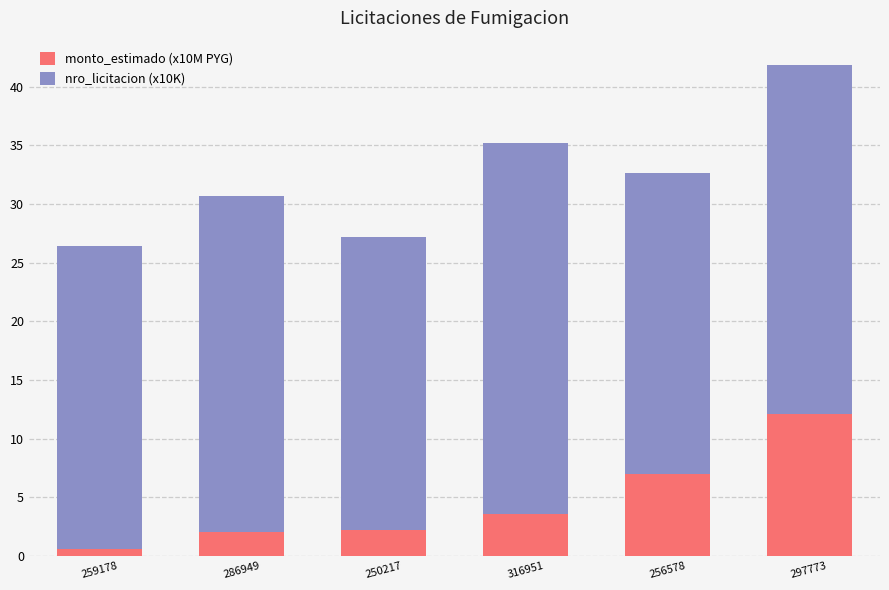

Is it true that monto_estimado (x10M PYG) equals 12.1 at 297773?

True